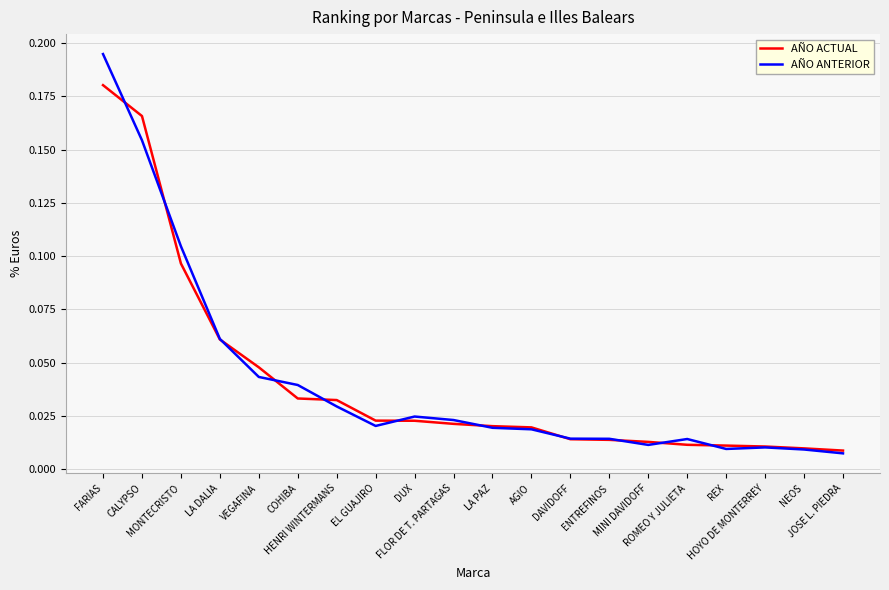

Which series has the widest spread of values?

AÑO ANTERIOR